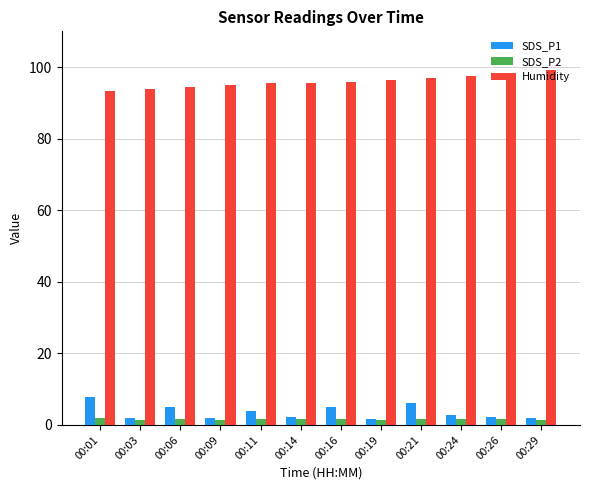

What is the difference between the second highest and second lowest values in the Humidity series?

4.4